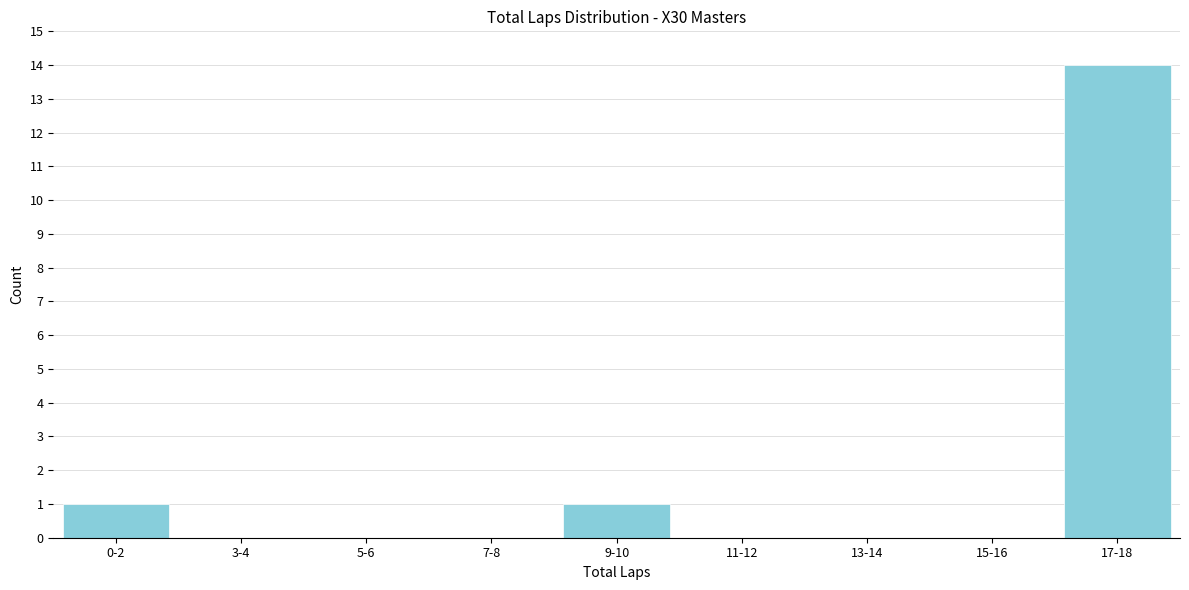

Reading left to right, extract all data points from this chart.

0-2=1	3-4=0	5-6=0	7-8=0	9-10=1	11-12=0	13-14=0	15-16=0	17-18=14